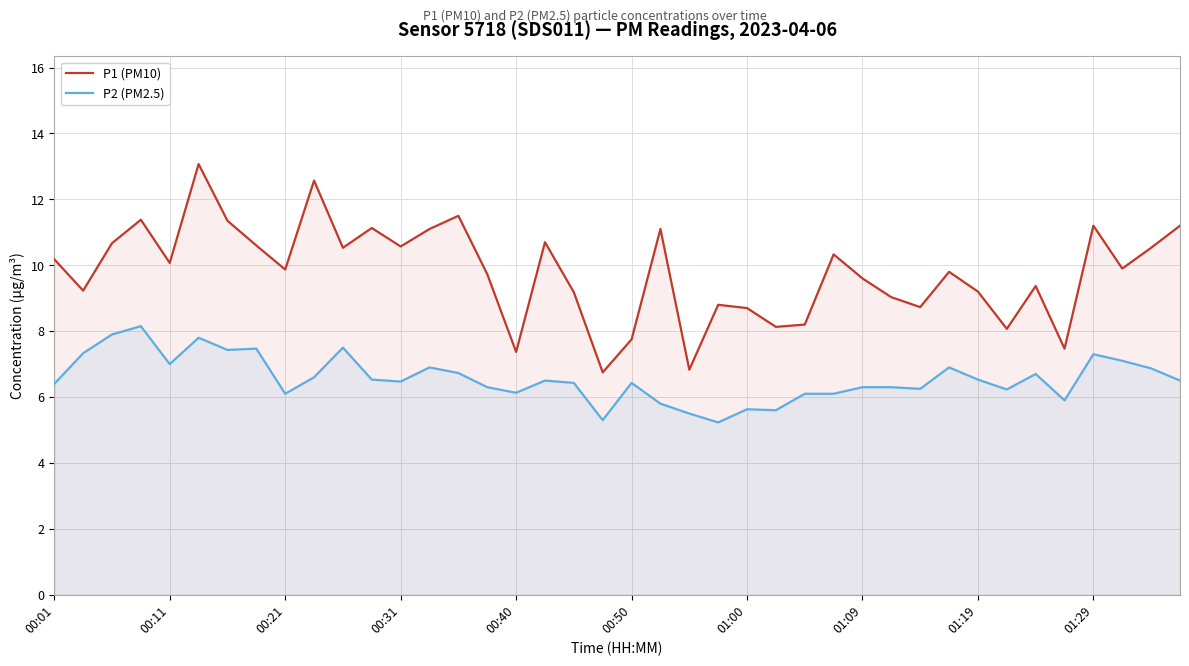

What is the difference between the P2 (PM2.5) values at 00:31 and 00:01?

0.1